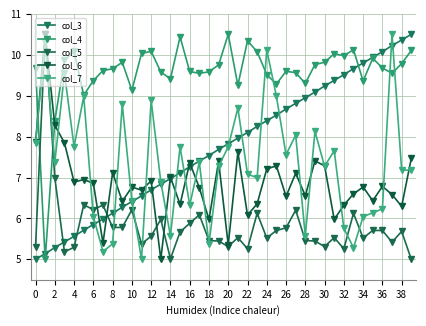

True or false: col_5 has more than 0 points higher than both neighbors.

True